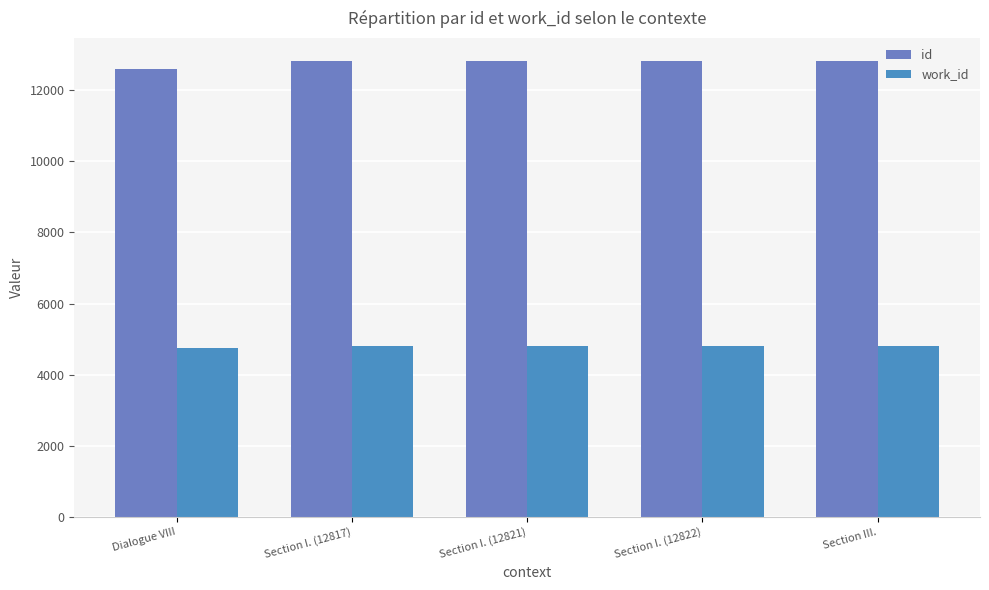

What is the difference between the highest and lowest values at Dialogue VIII?

7846